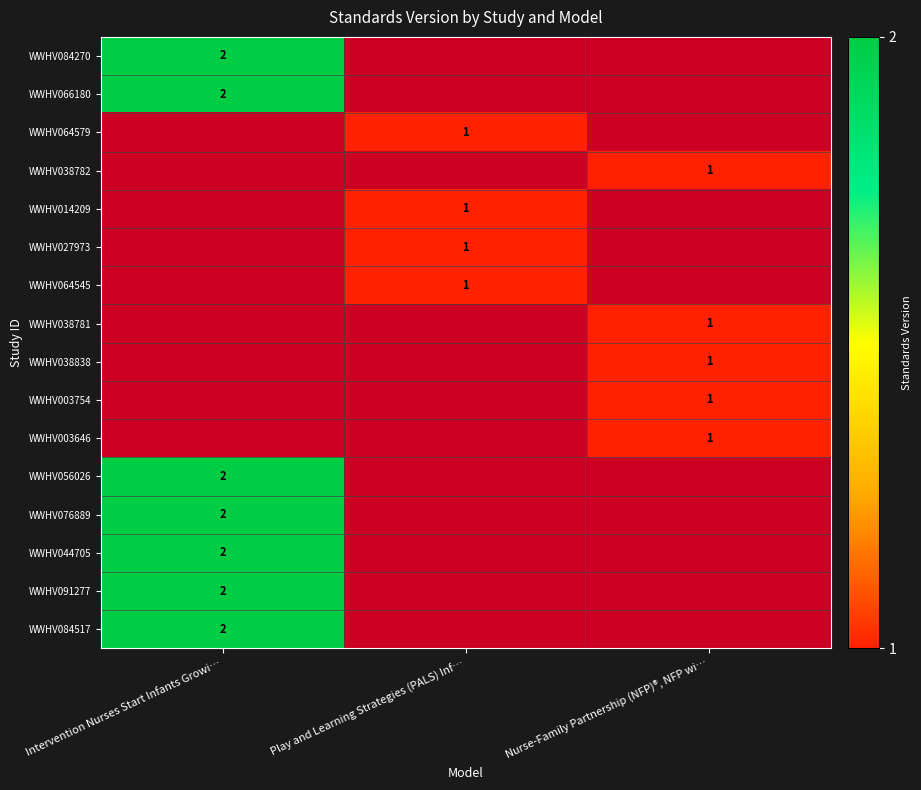

True or false: WWHV003646 has a value of 1 at Nurse-Family Partnership (NFP)®, NFP wi….

True